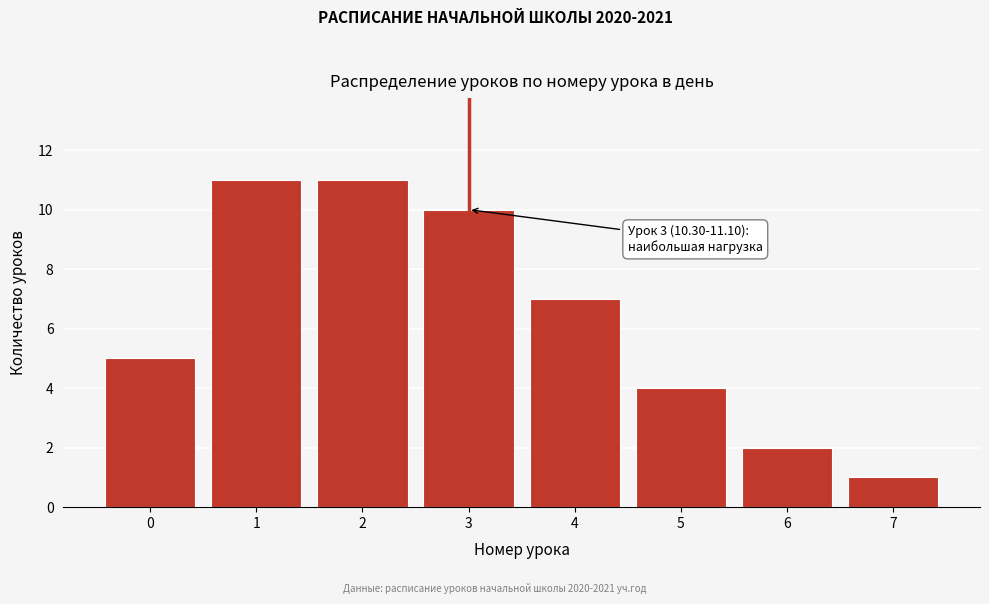

Reading right to left, list all the values displayed in this chart.

1	2	4	7	10	11	11	5